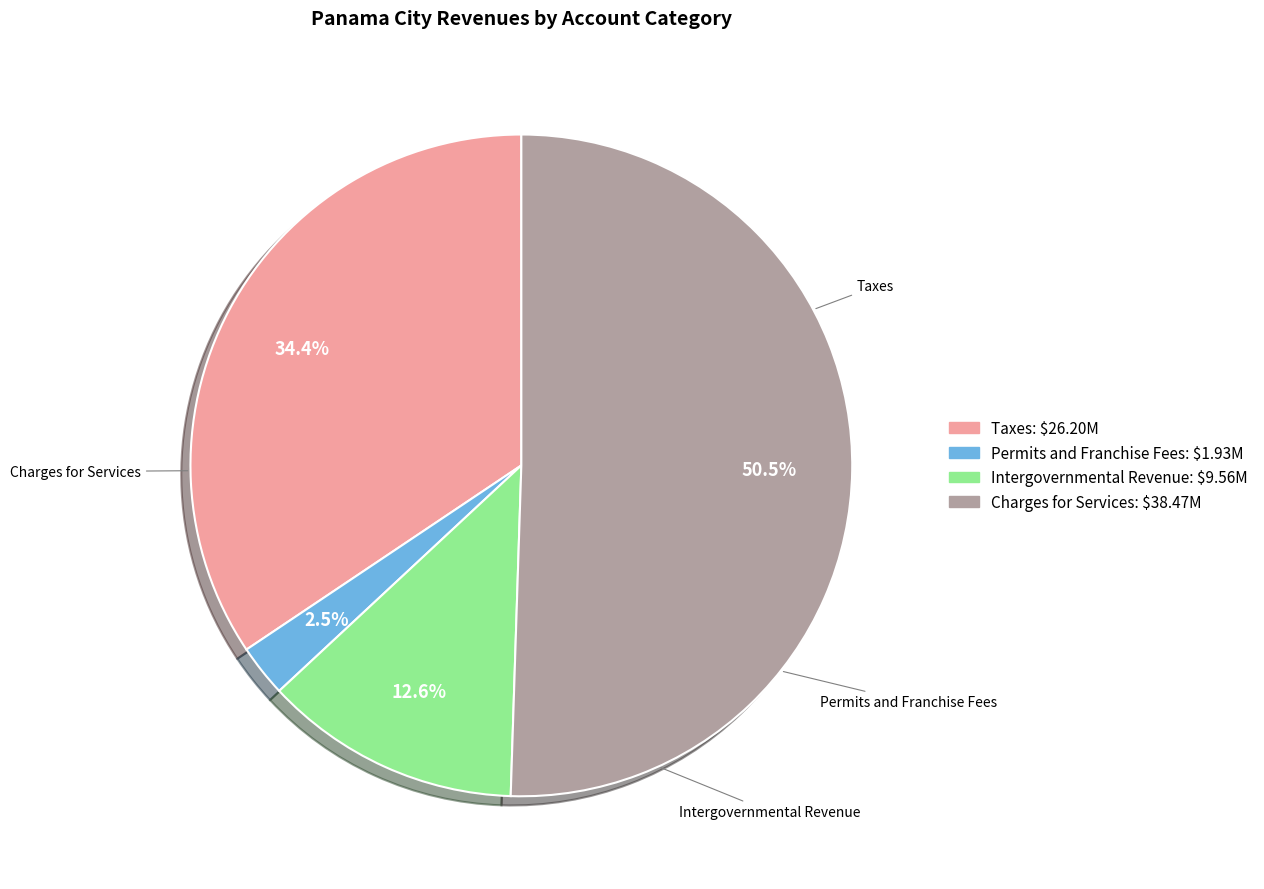

How many segments does this pie chart have?

4